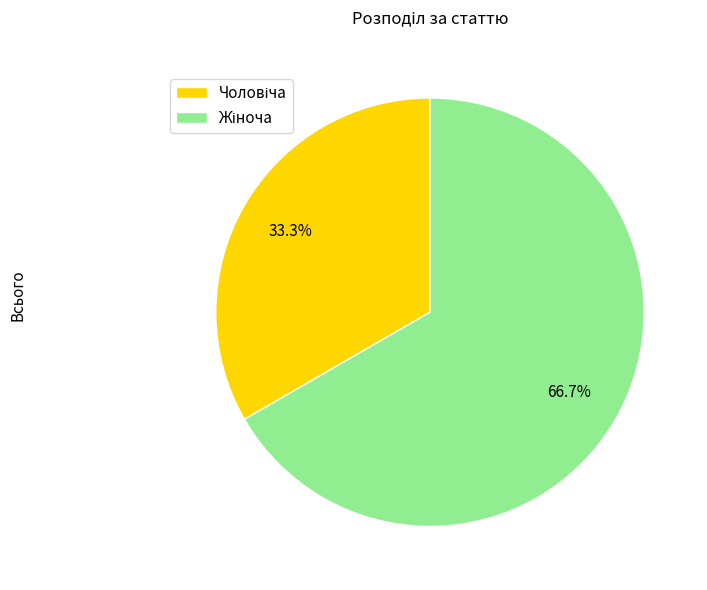

Is there any slice that represents more than half of the pie?

Yes